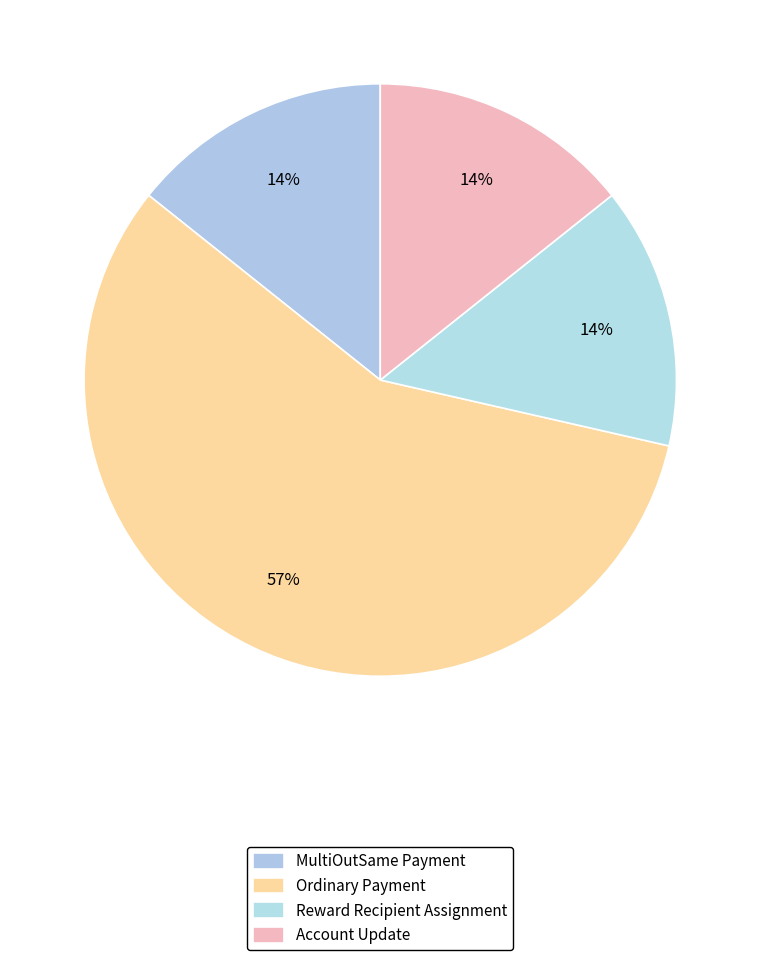

Which slice is the smallest?

MultiOutSame Payment